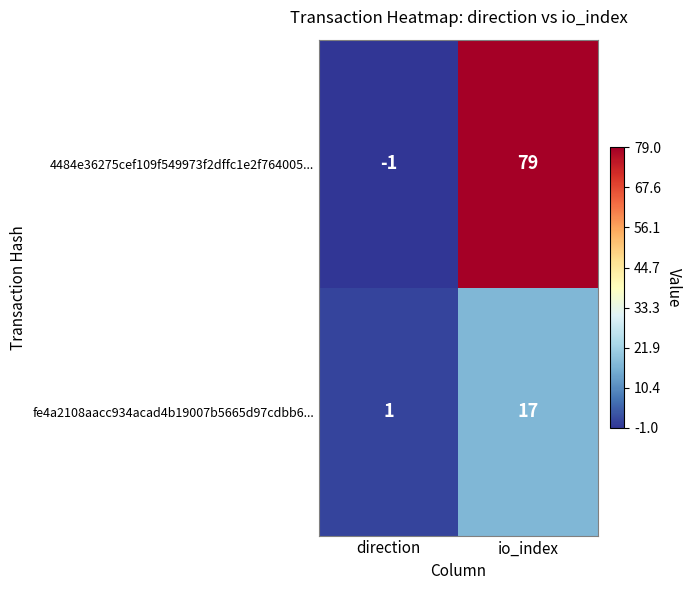

What is the difference between the fe4a2108aacc934acad4b19007b5665d97cdbb6... values at direction and io_index?

16